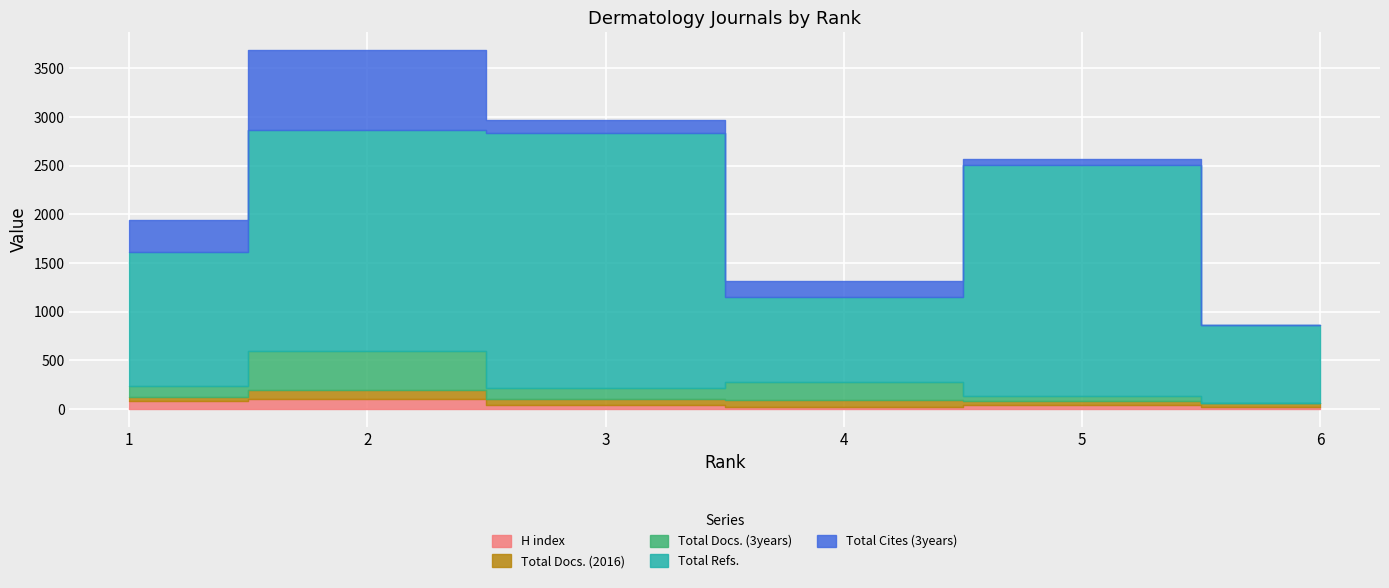

What is the spread (max minus min) of values at 5?

2332